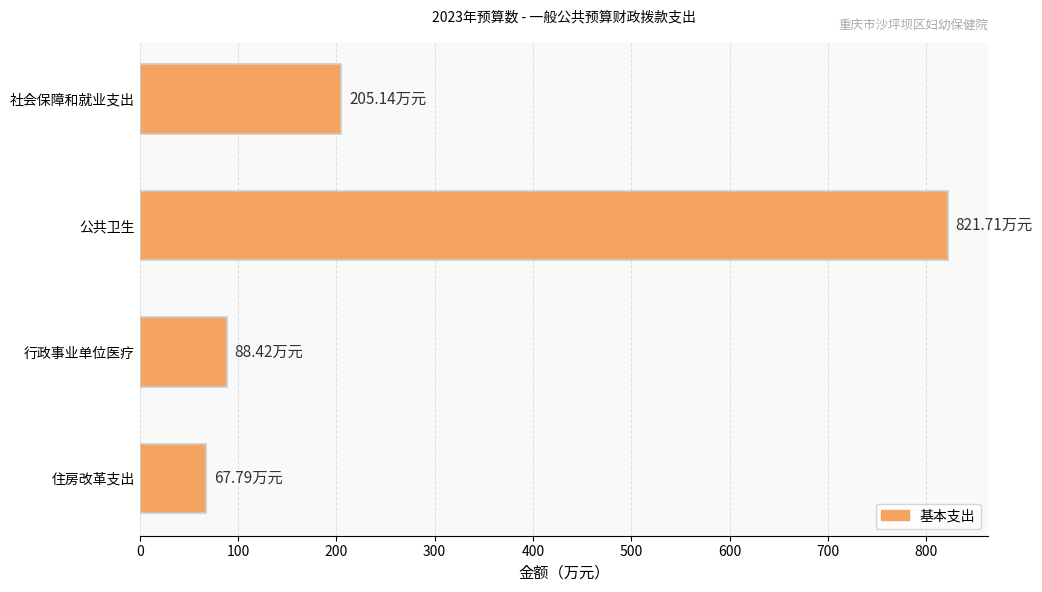

Where is the data nearest to the value 444?

社会保障和就业支出